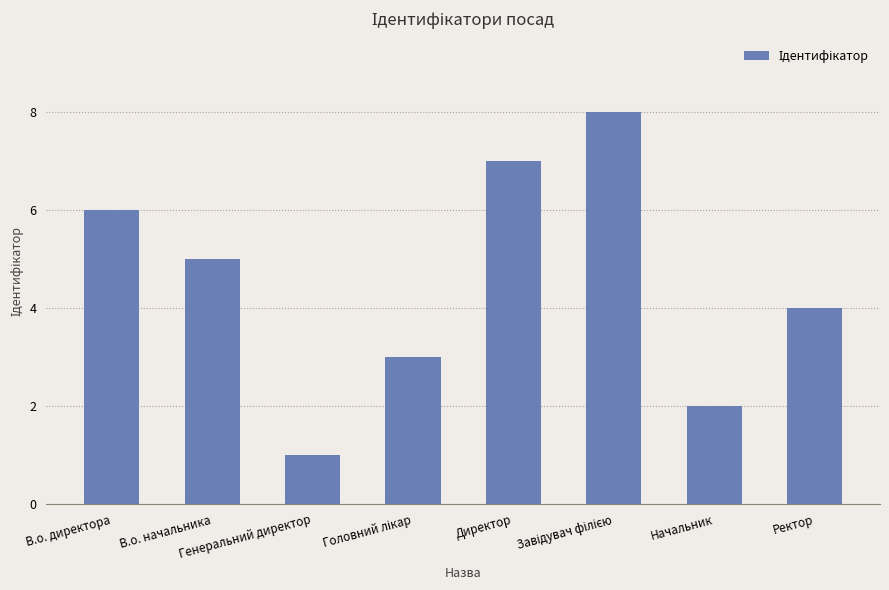

What is the change in value from Директор to Начальник?

-5